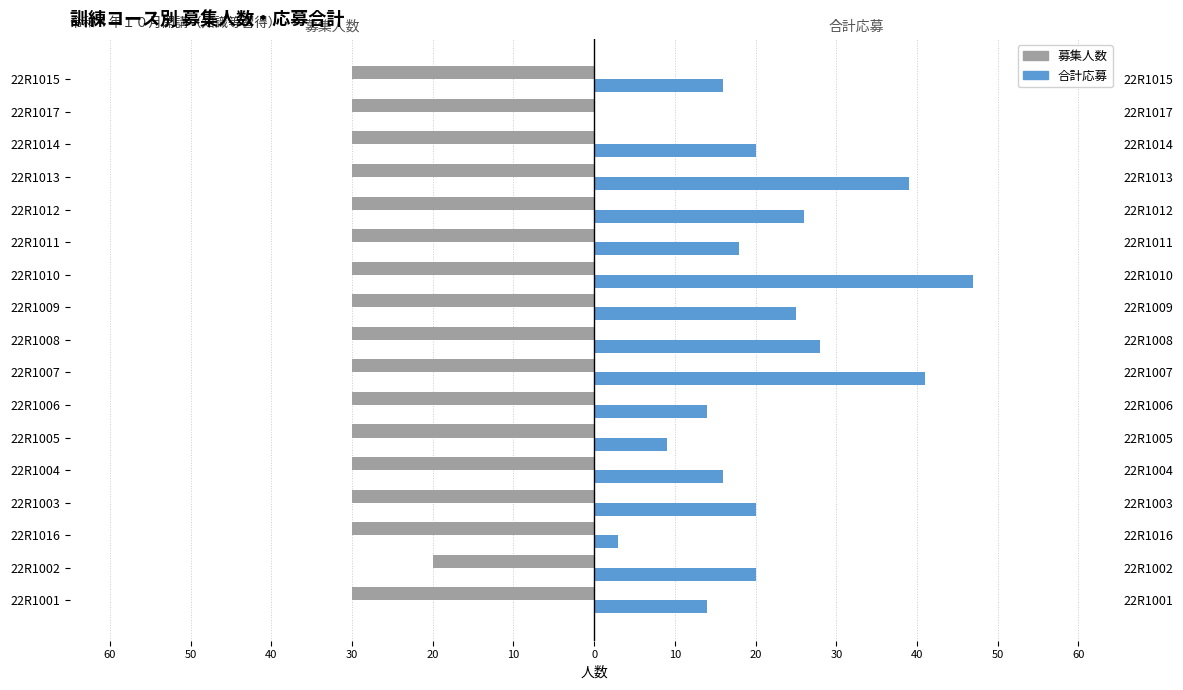

What is the difference between the maximum and minimum values in the 合計 series?

47